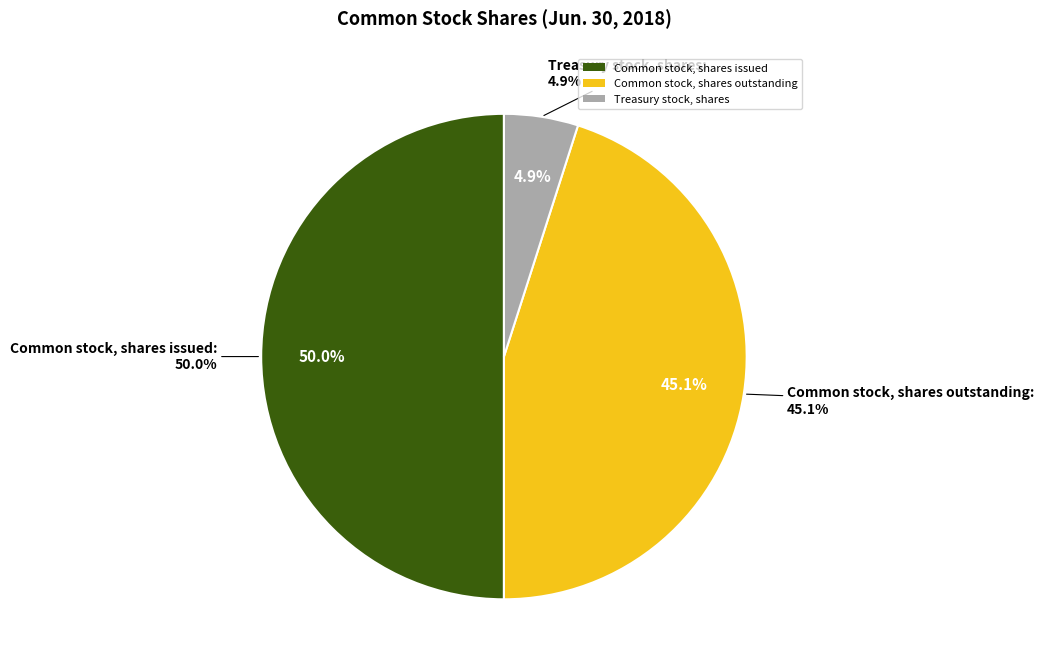

How many slices are in this pie chart?

3